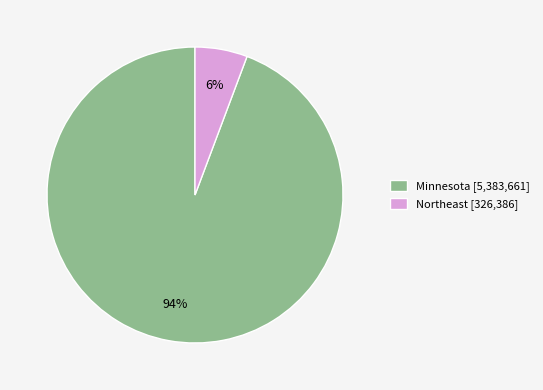

To the nearest percent, what portion does Northeast represent?

6%